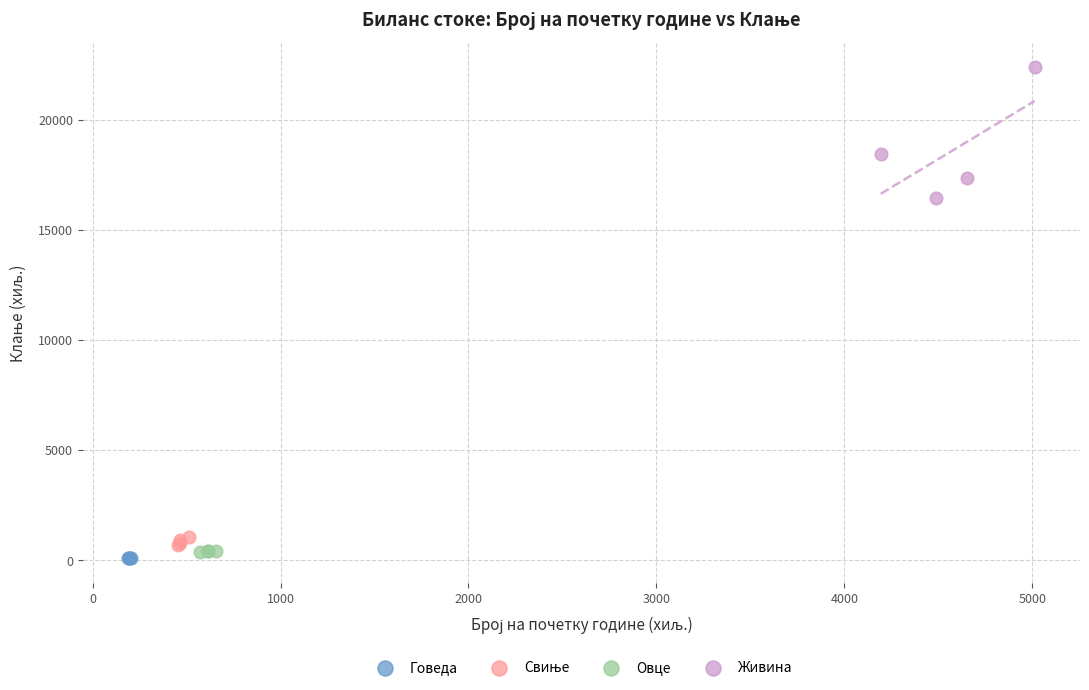

Which series contains the highest Y value?

Живина